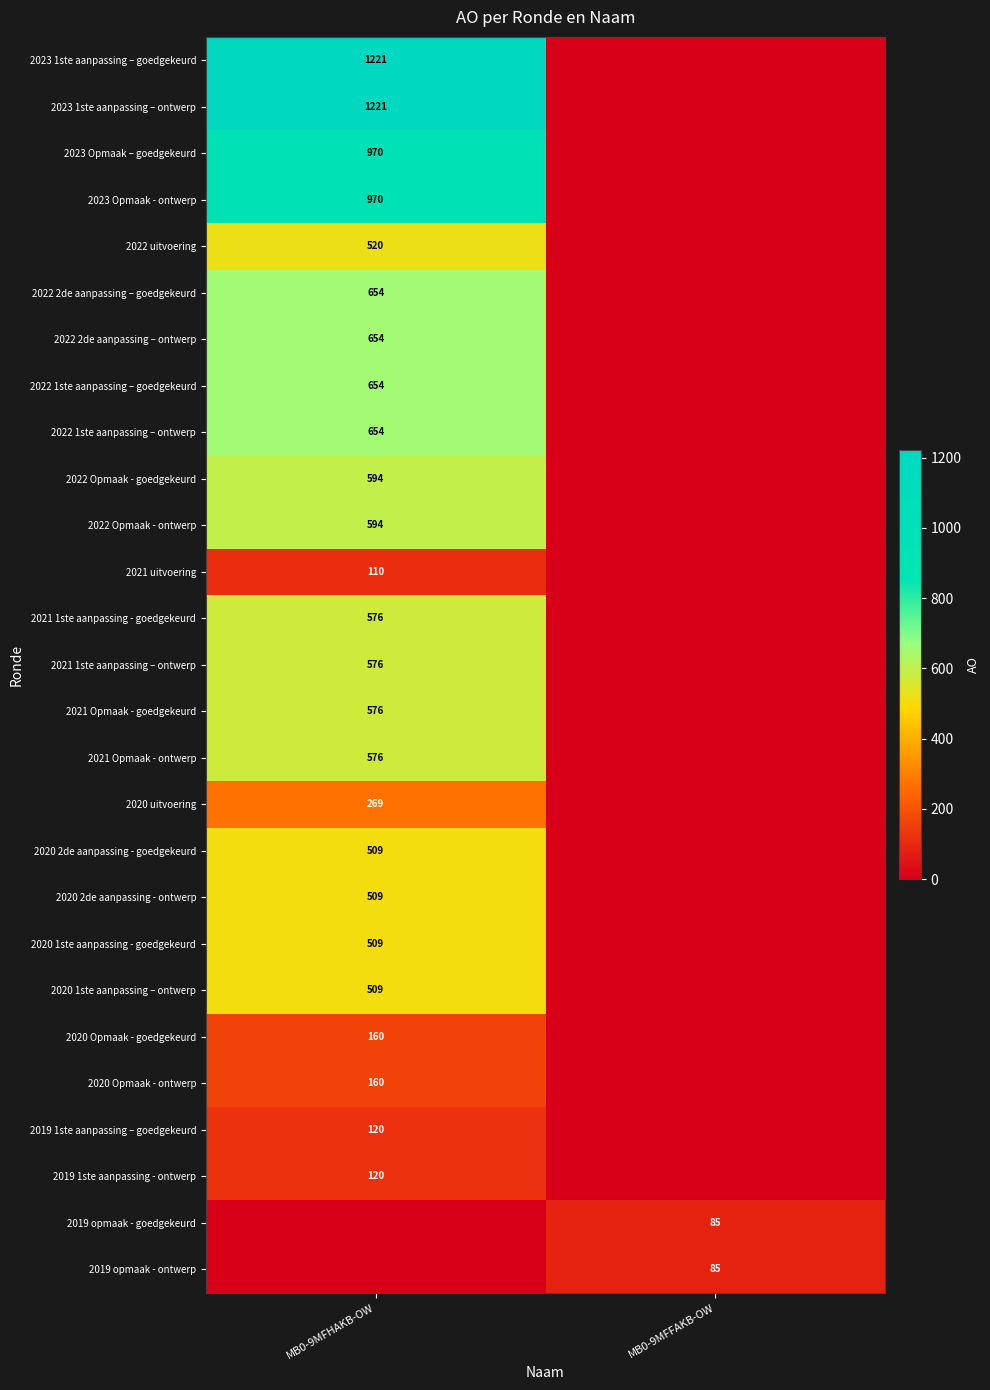

The value of 2023 Opmaak – goedgekeurd at MB0-9MFHAKB-OW is 970. True or false?

True